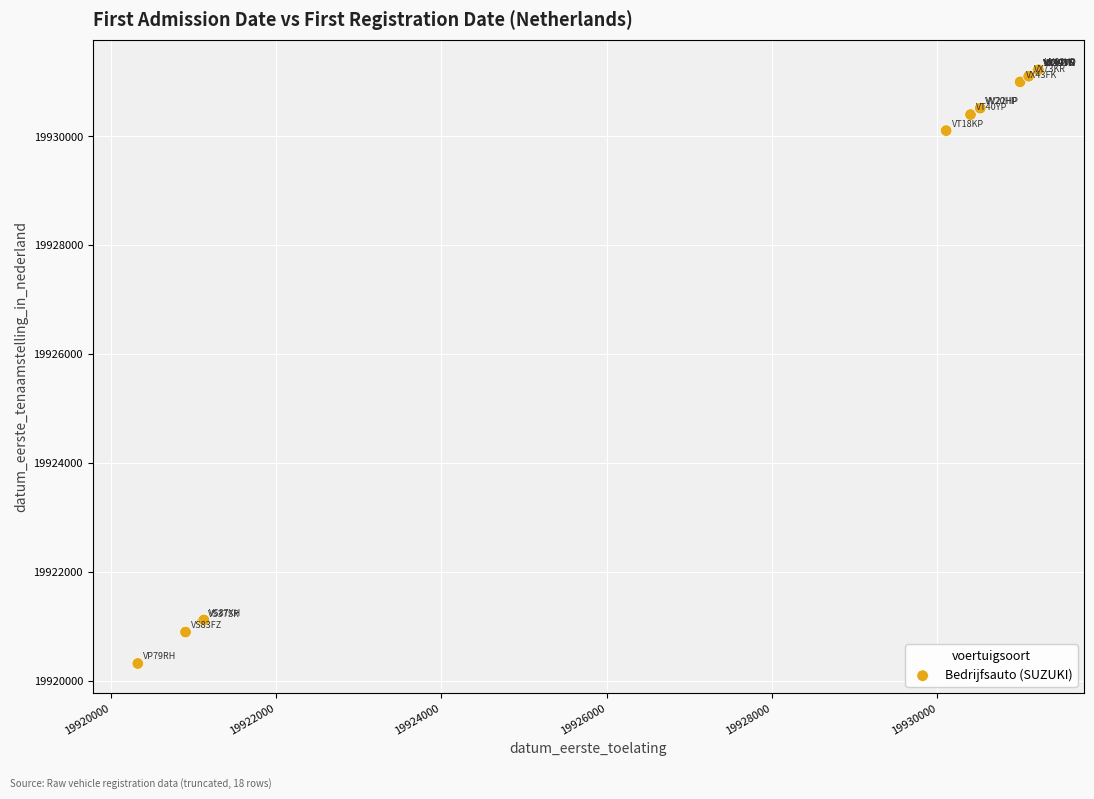

What Y value in the scatter plot is closest to 19925778?

19930106